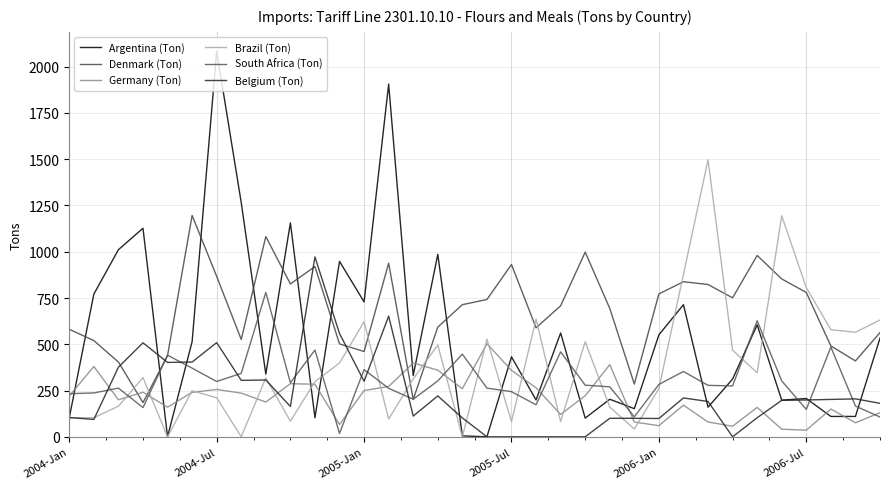

In Brazil (Ton), how many points are higher than both neighbors (excluding endpoints)?

10